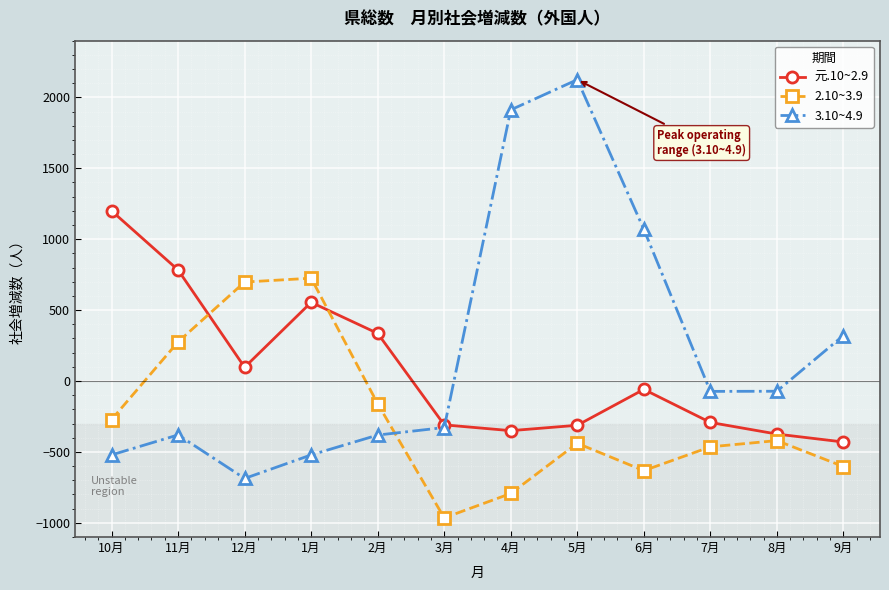

Is it true that 2.10~3.9 equals -206 at 8月?

False